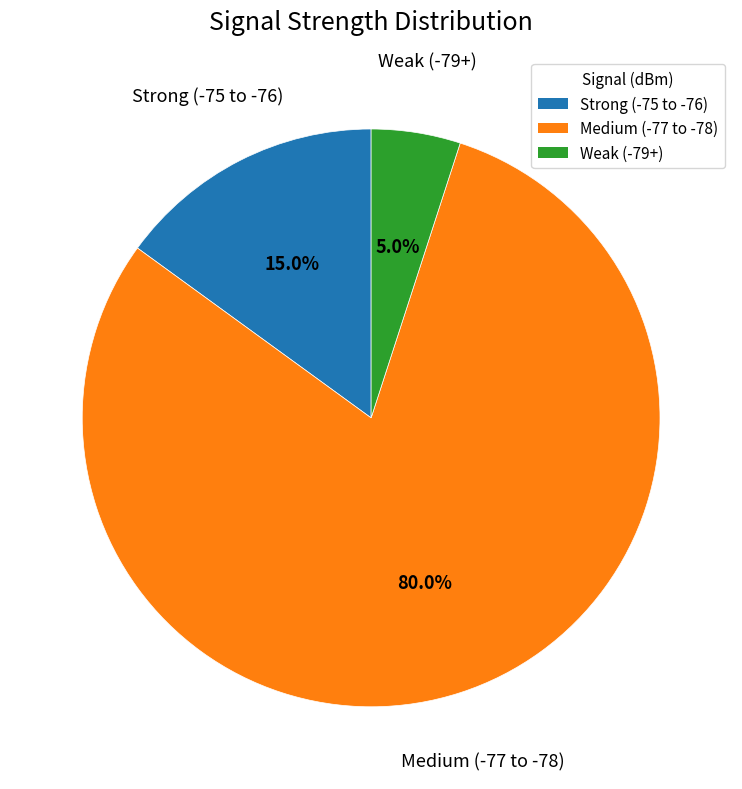

What is the largest slice in the pie chart?

Medium (-77 to -78)